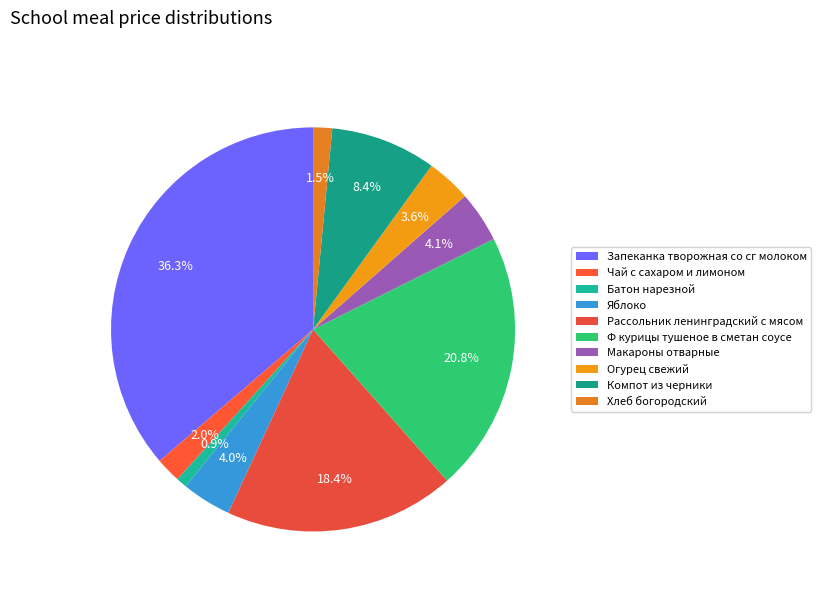

What percentage is the Запеканка творожная со сг молоком slice, to the nearest percent?

36%